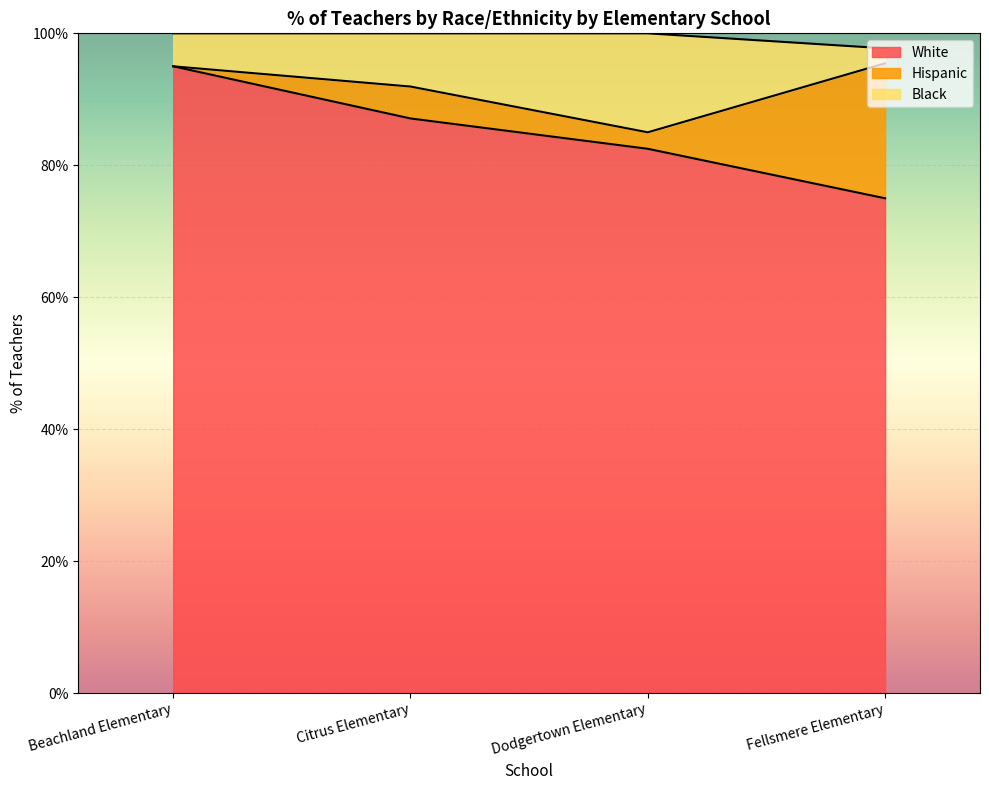

What is the difference between the Black values at Citrus Elementary and Dodgertown Elementary?

0.1